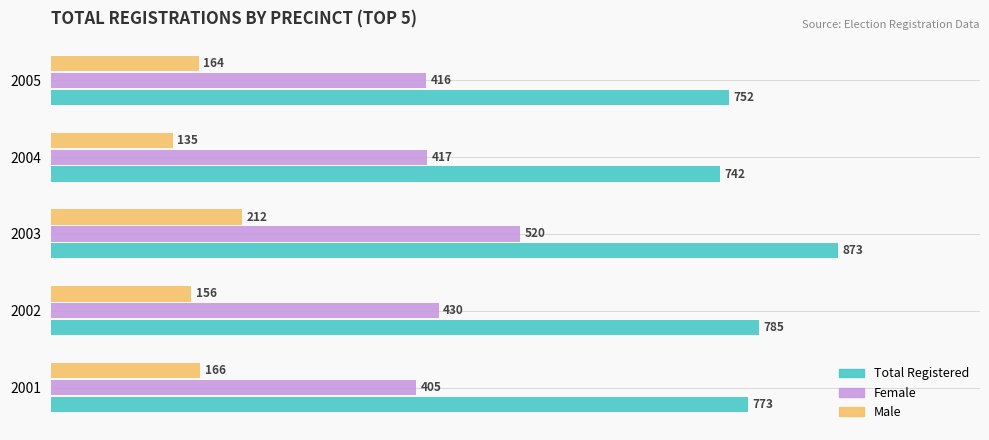

What are all the series names shown in the legend?

Total Registered, Female, Male